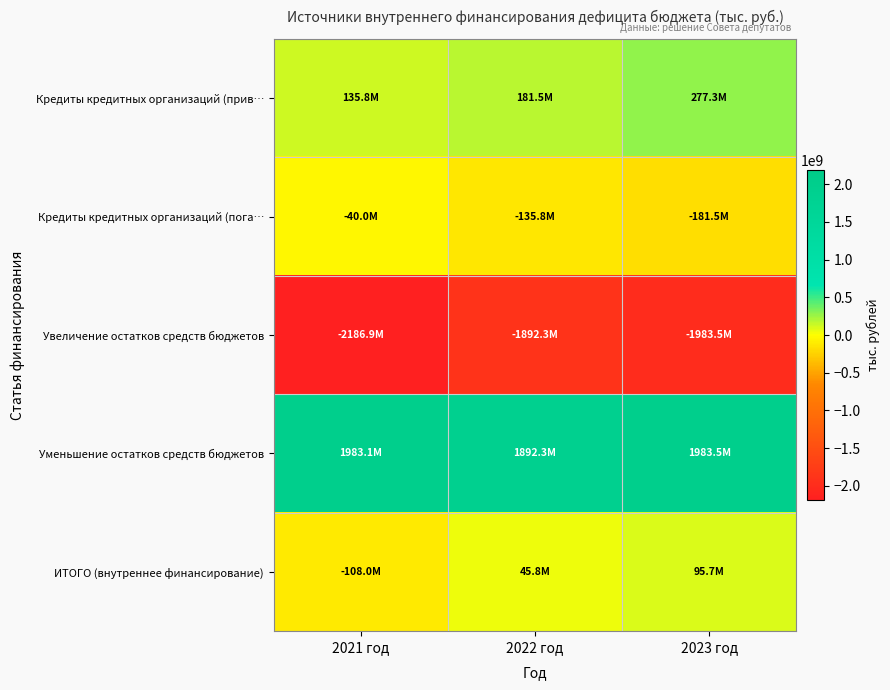

Which series has the widest spread of values?

Увеличение остатков средств бюджетов